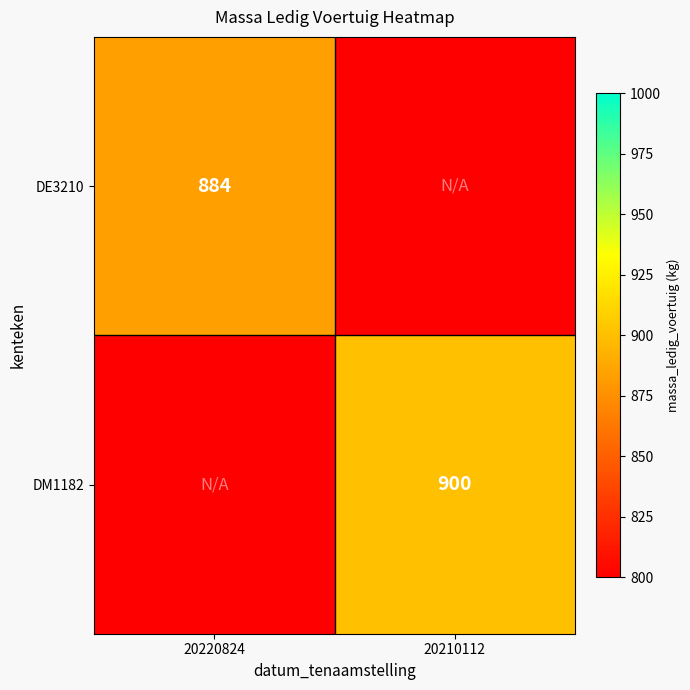

The value of DE3210 at 20220824 is 526. True or false?

False